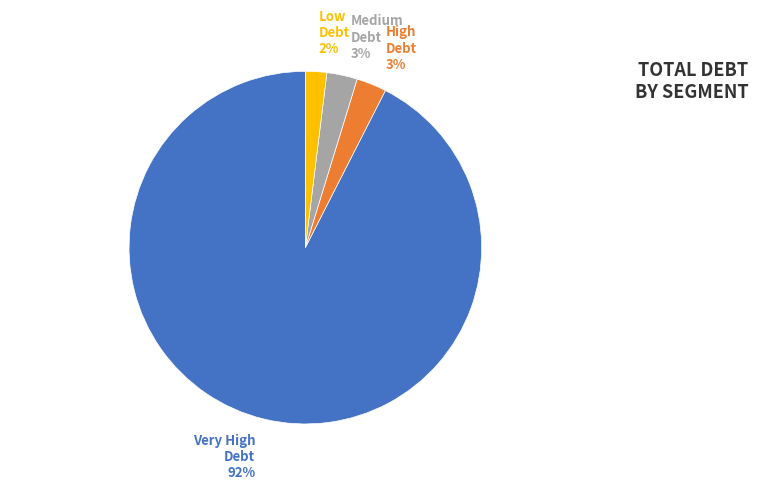

How many slices are in this pie chart?

4